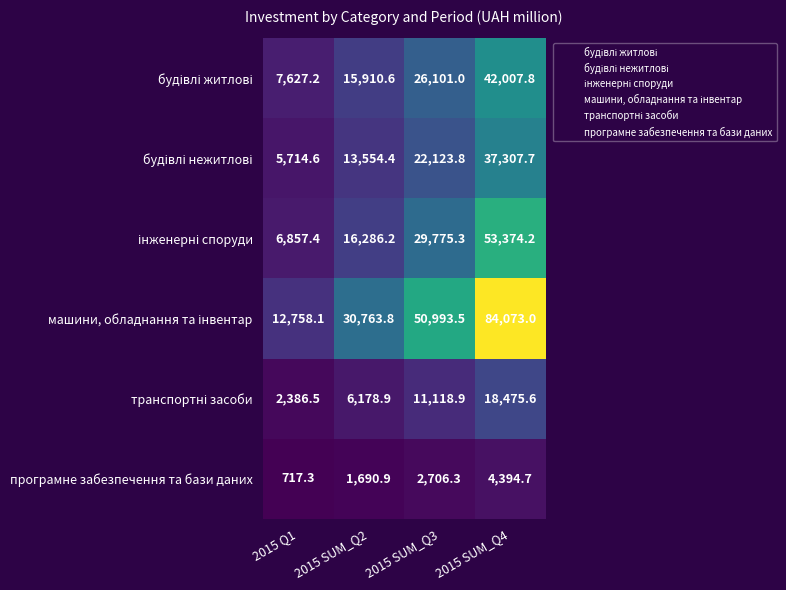

Is it true that програмне забезпечення та бази даних equals 1690.9 at 2015 SUM_Q2?

True